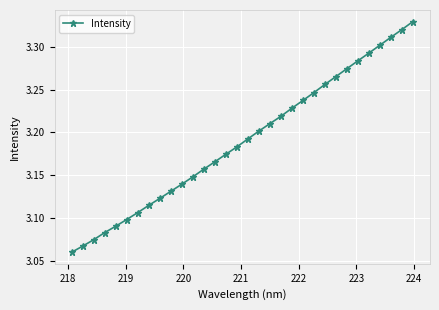

What is the sum of all values?

102.1